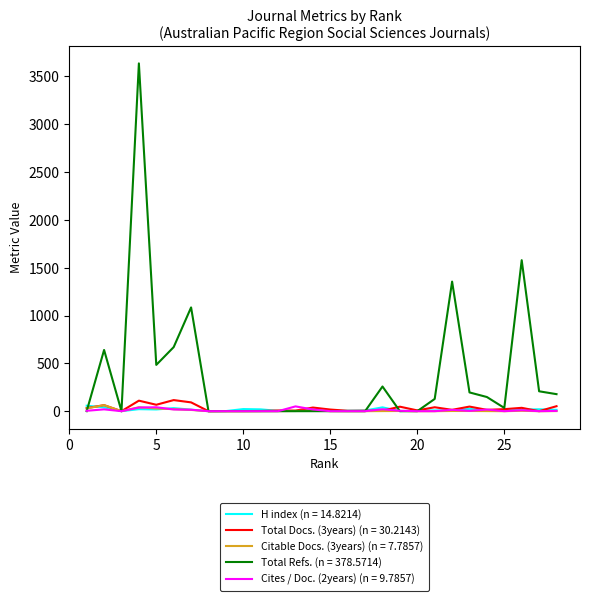

What is the maximum value shown in the chart?

3637